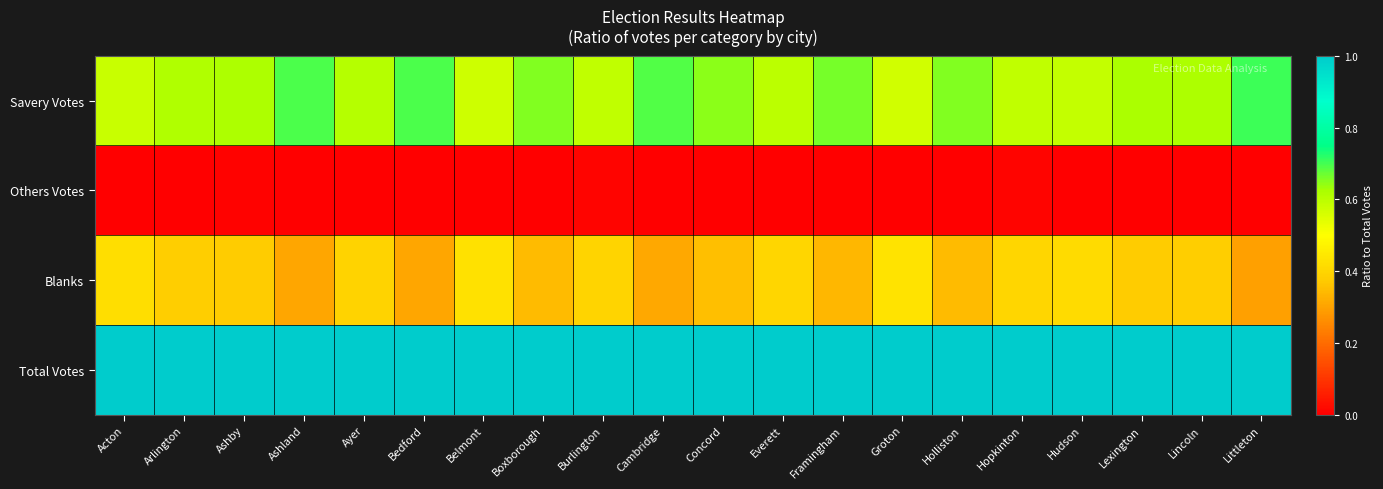

What is the maximum value shown in the chart?

1.0